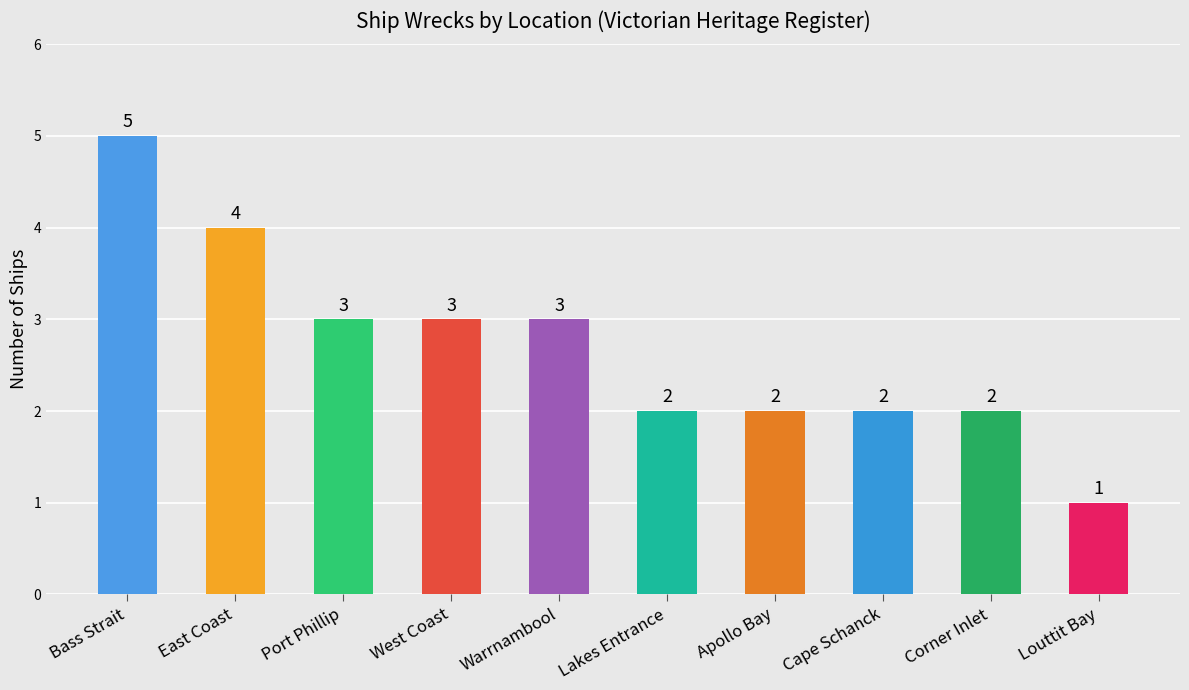

True or false: the data shows 1 at West Coast.

False